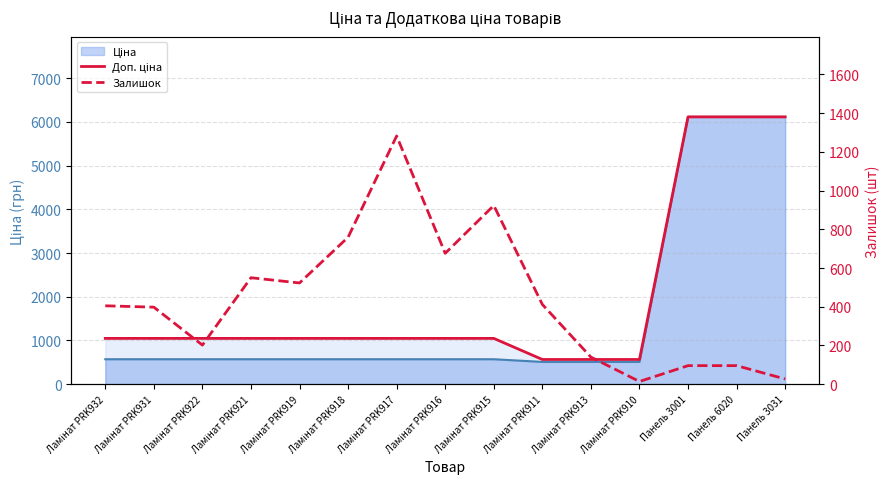

Is it true that Залишок equals 140.0 at Ламінат PRK913?

True